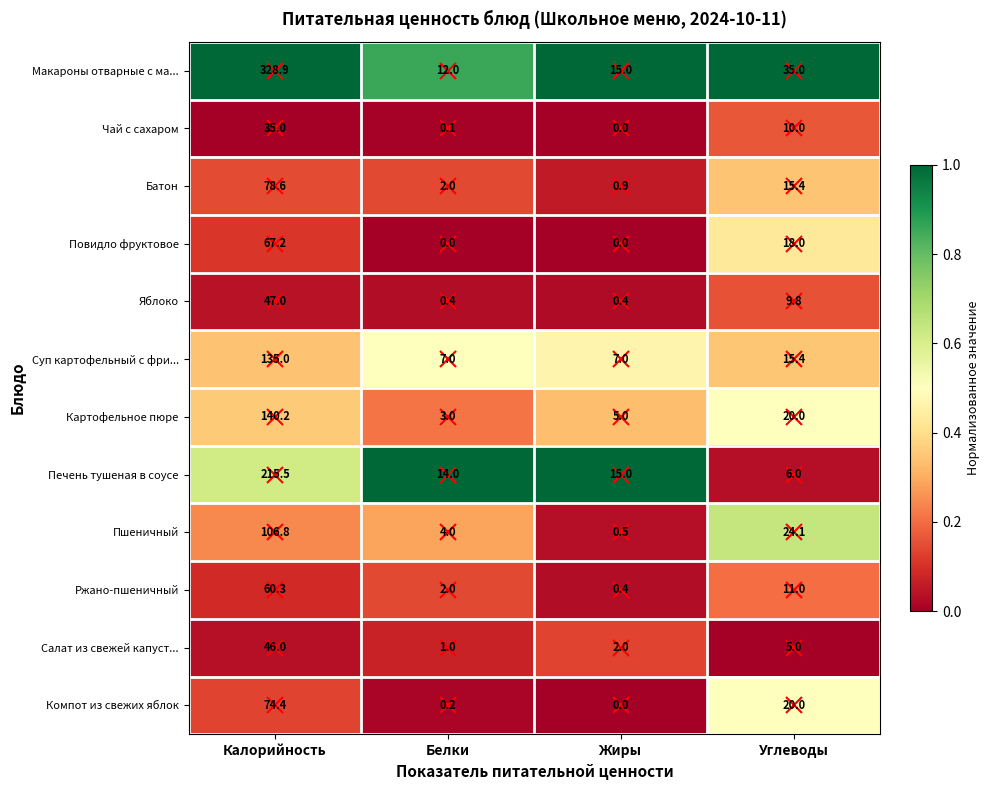

What is the difference between the second highest and second lowest values in the Ржано-пшеничный series?

9.0